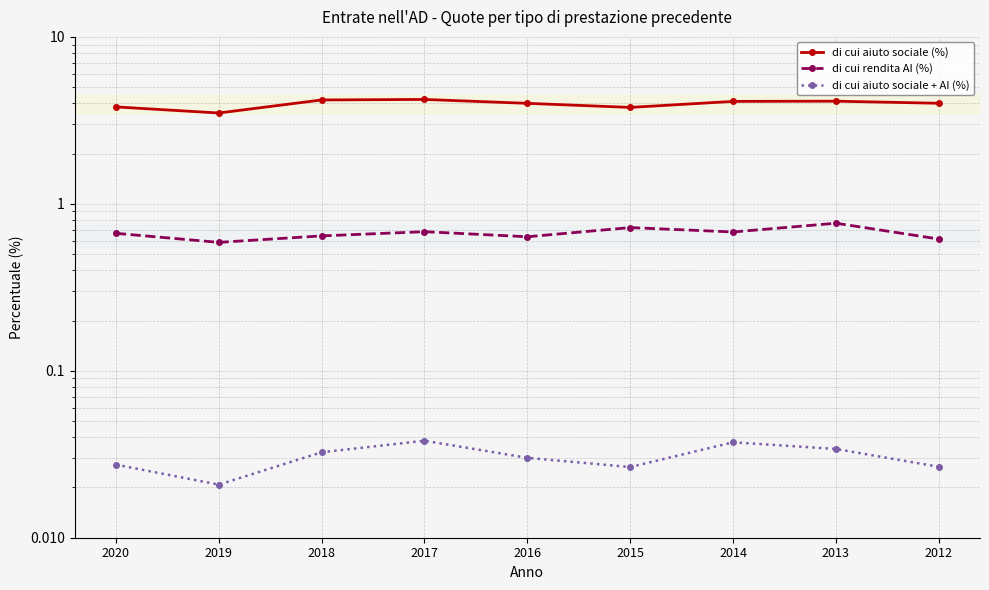

Which series has the widest spread of values?

di cui aiuto sociale (%)